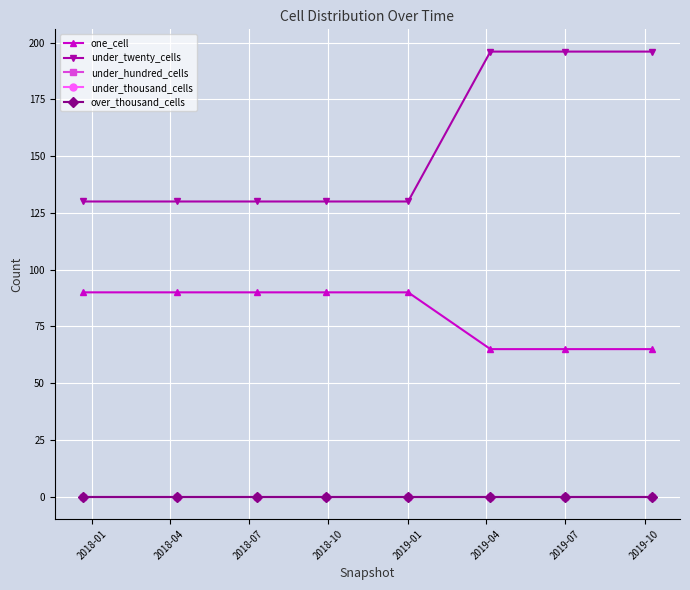

Does the chart have visible grid lines?

Yes